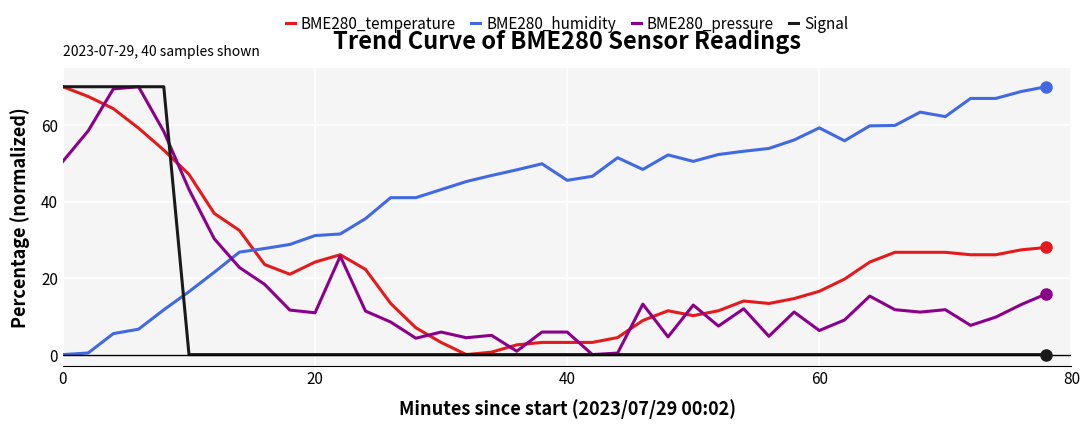

Does the chart display data point markers on the line(s)?

No